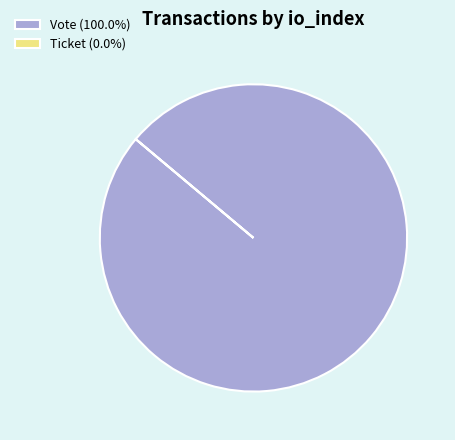

Does any single category account for the majority?

Yes